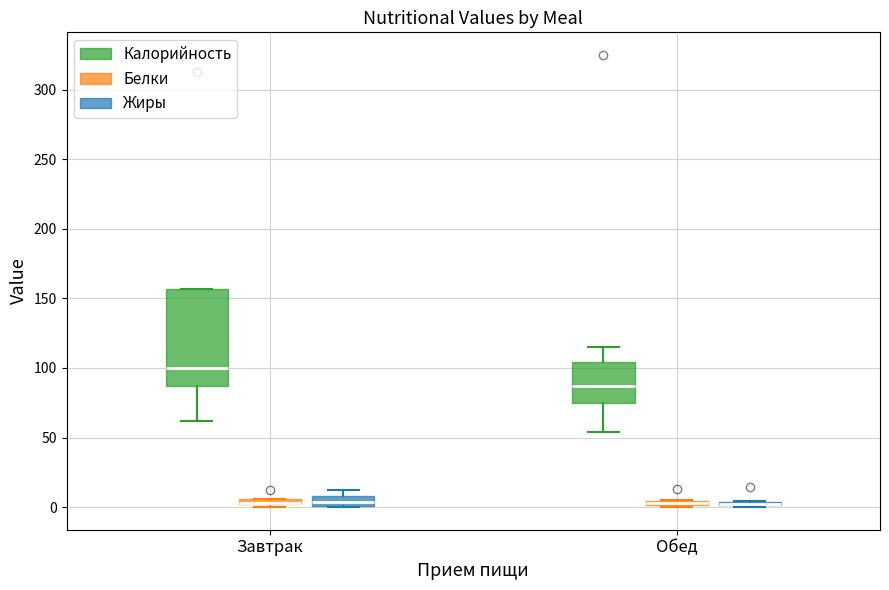

Comparing the boxes themselves (not the whiskers), which one is the tallest?

Завтрак (Калорийность)